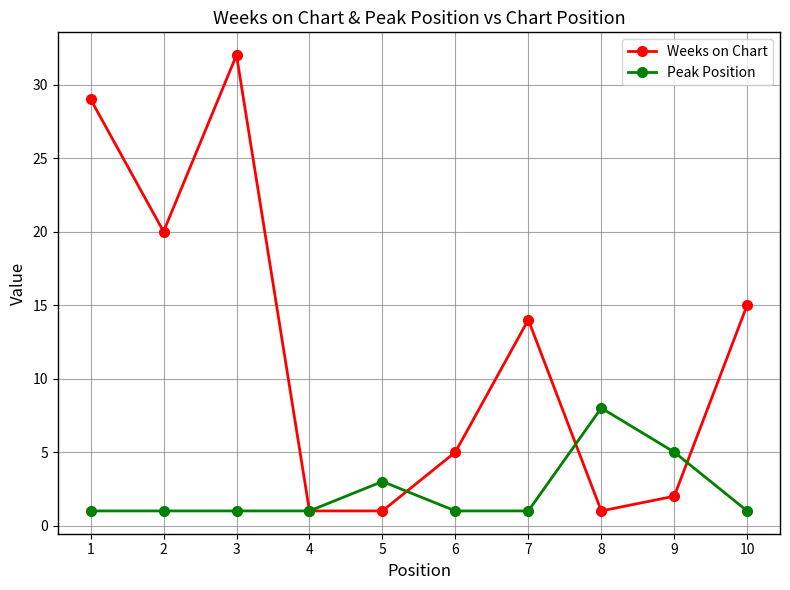

Reading left to right, list all the values displayed in this chart.

Weeks on Chart: 1=29	2=20	3=32	4=1	5=1	6=5	7=14	8=1	9=2	10=15
Peak Position: 1=1	2=1	3=1	4=1	5=3	6=1	7=1	8=8	9=5	10=1